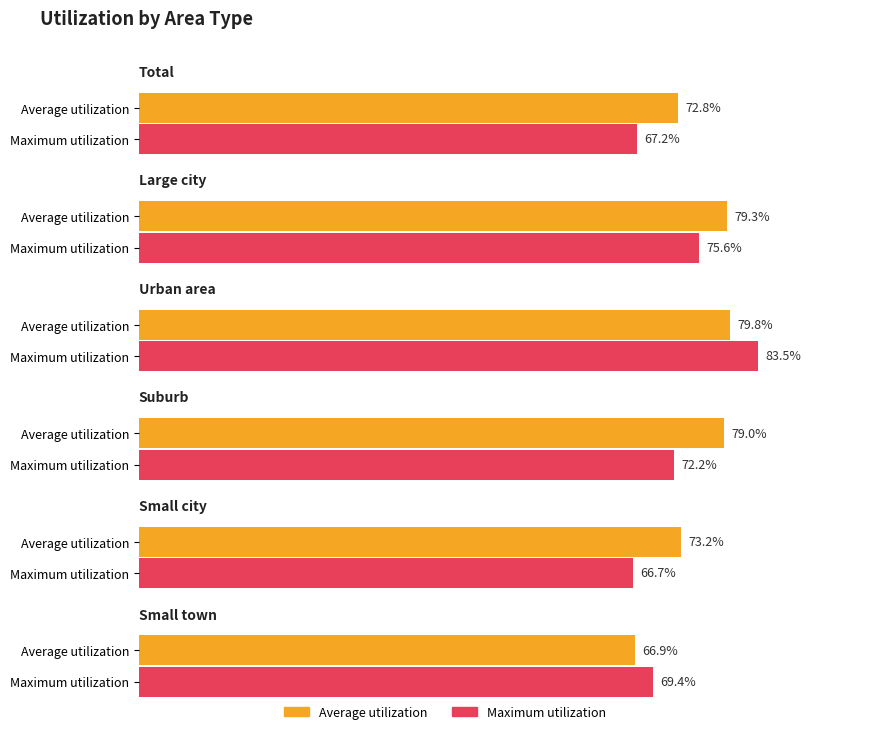

The N series shows 146.5 at 4. True or false?

False